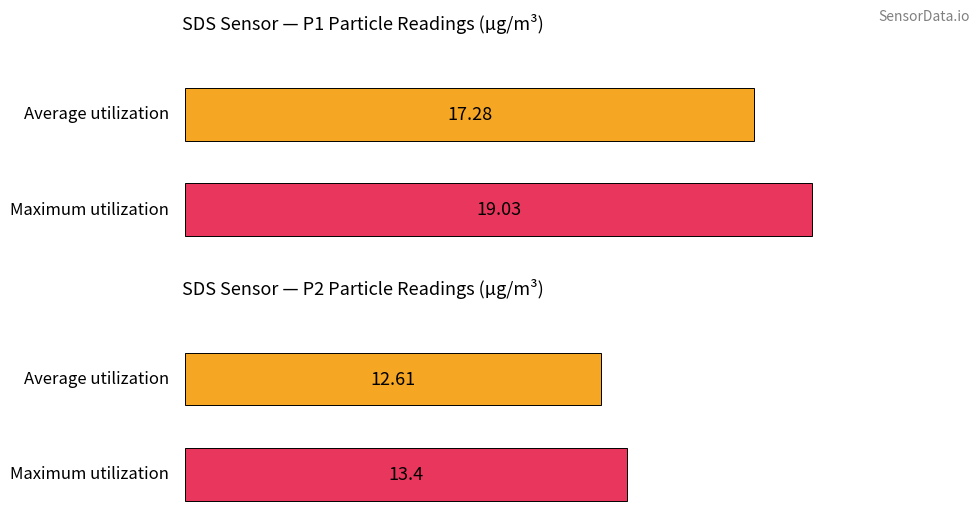

Which category has the lowest value in the Maximum utilization series?

SDS_P2